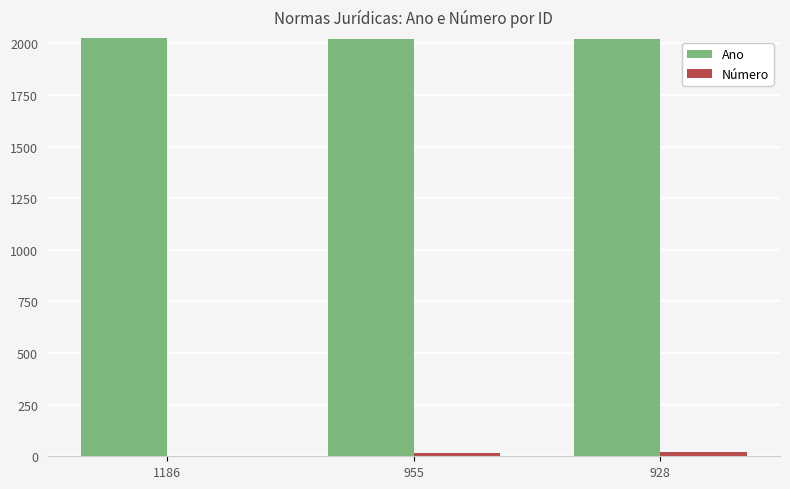

What is the spread (max minus min) of values at 955?

2006